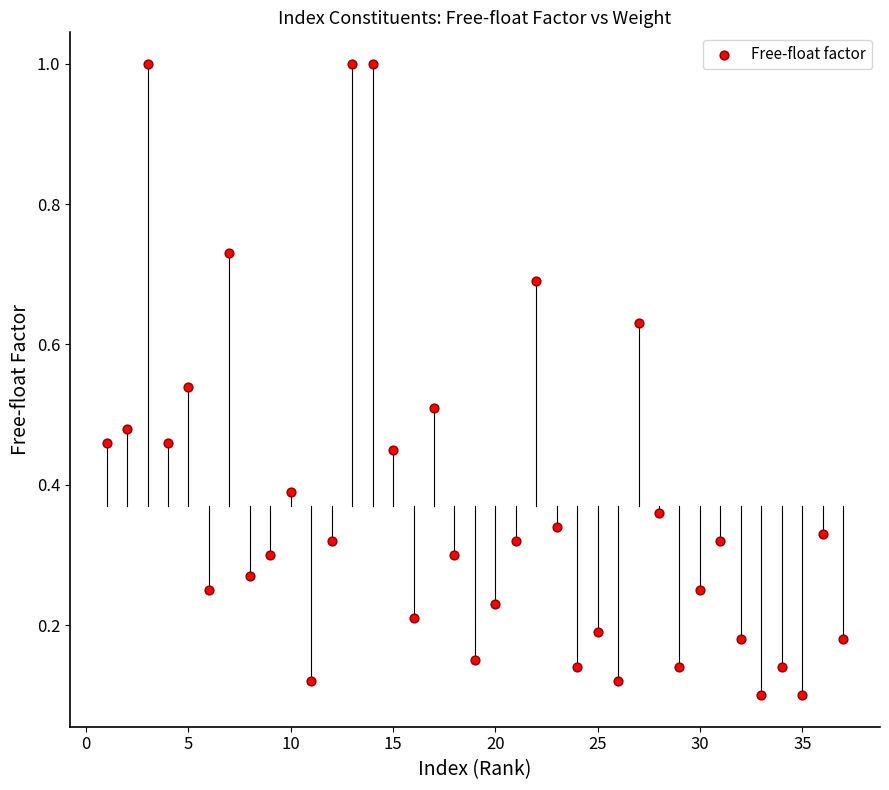

What is the range of Y values (max minus min)?

0.9